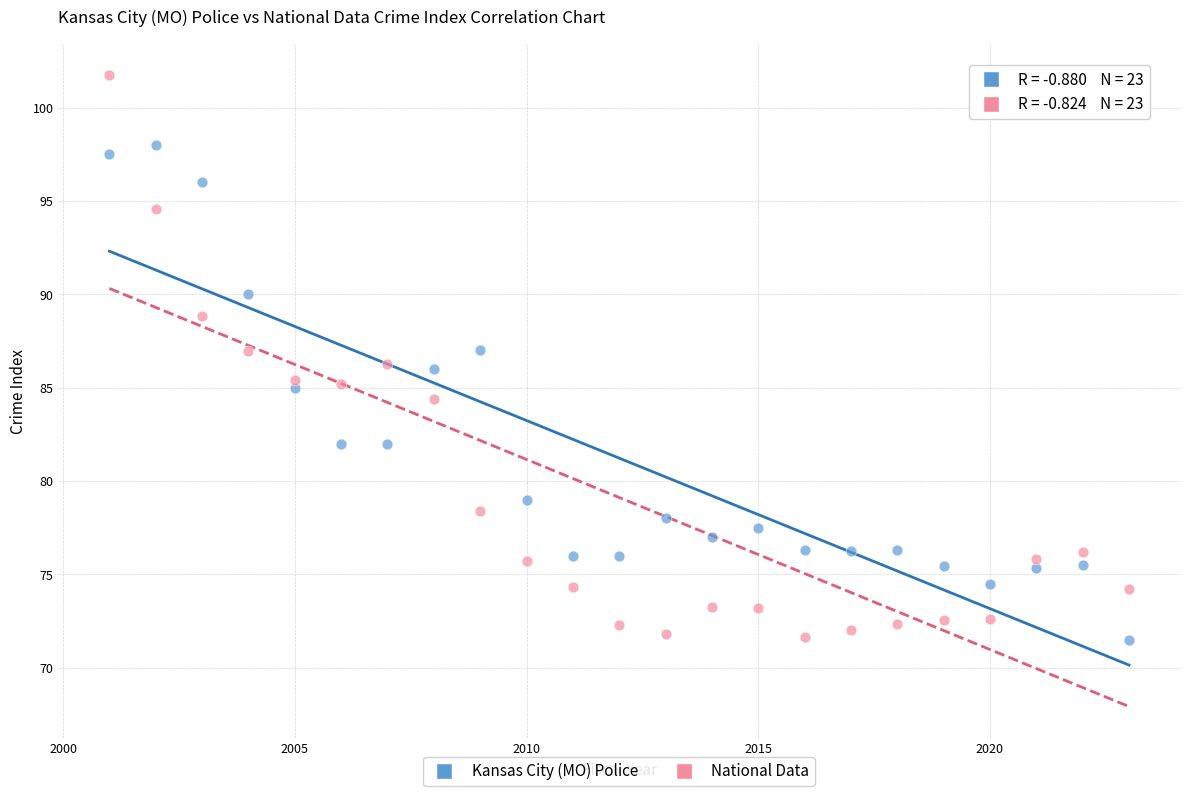

Which series contains the highest Y value?

National Data